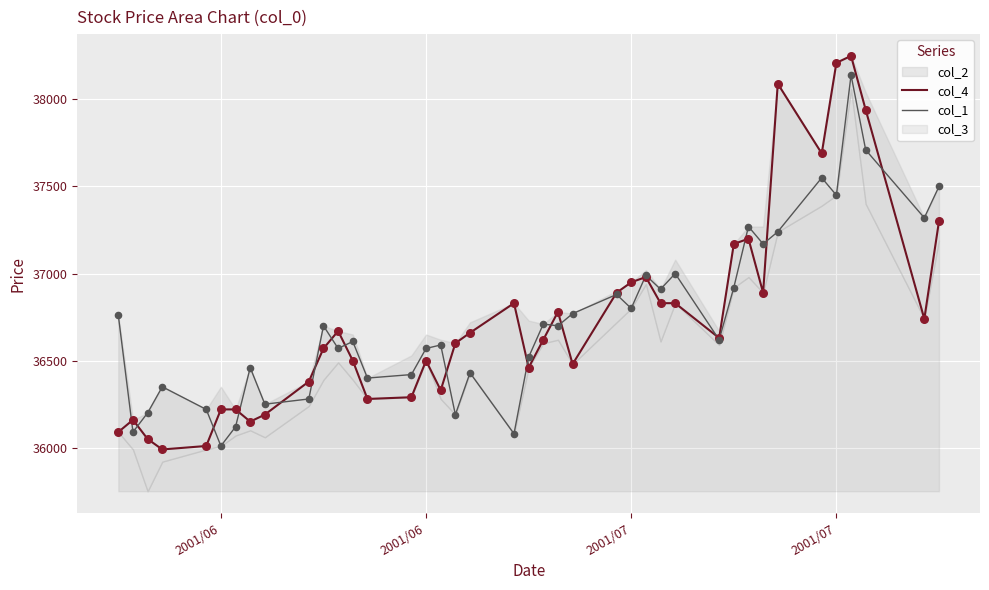

At how many categories does at least one series exceed 37581?

5